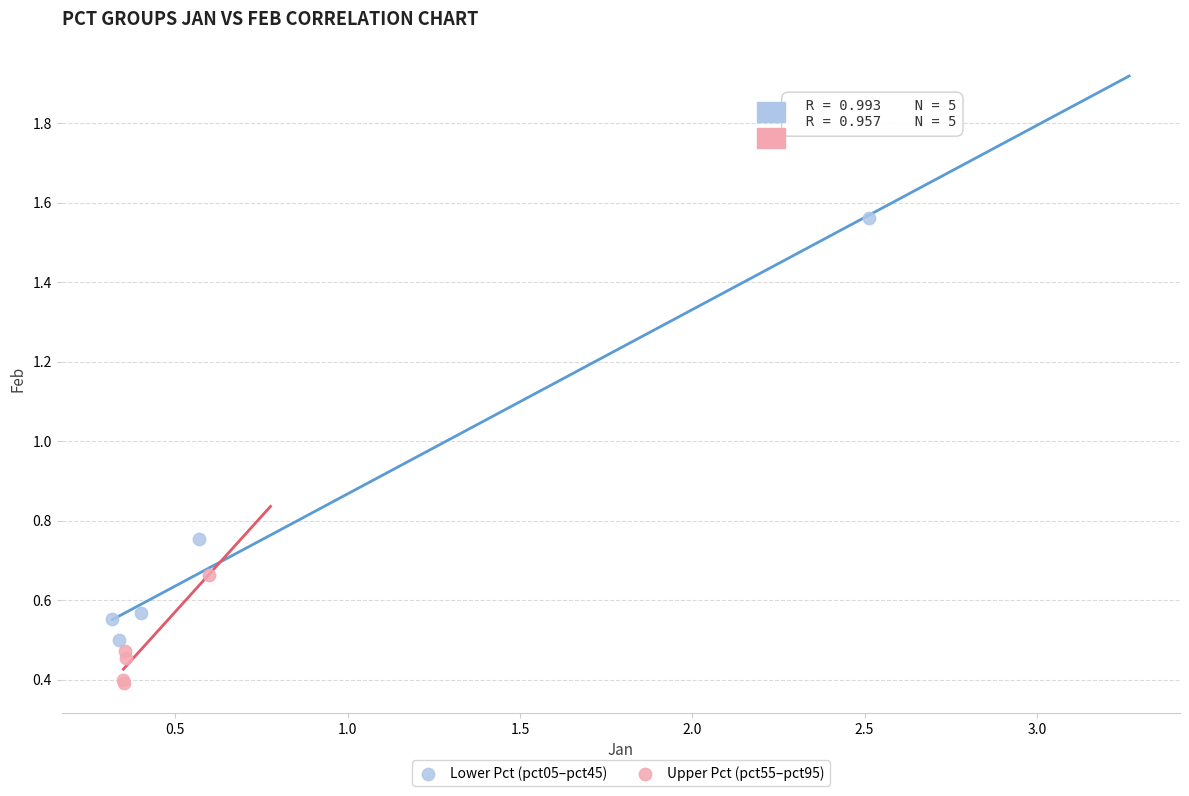

Which series contains the lowest Y value?

Upper Pct (pct55–pct95)